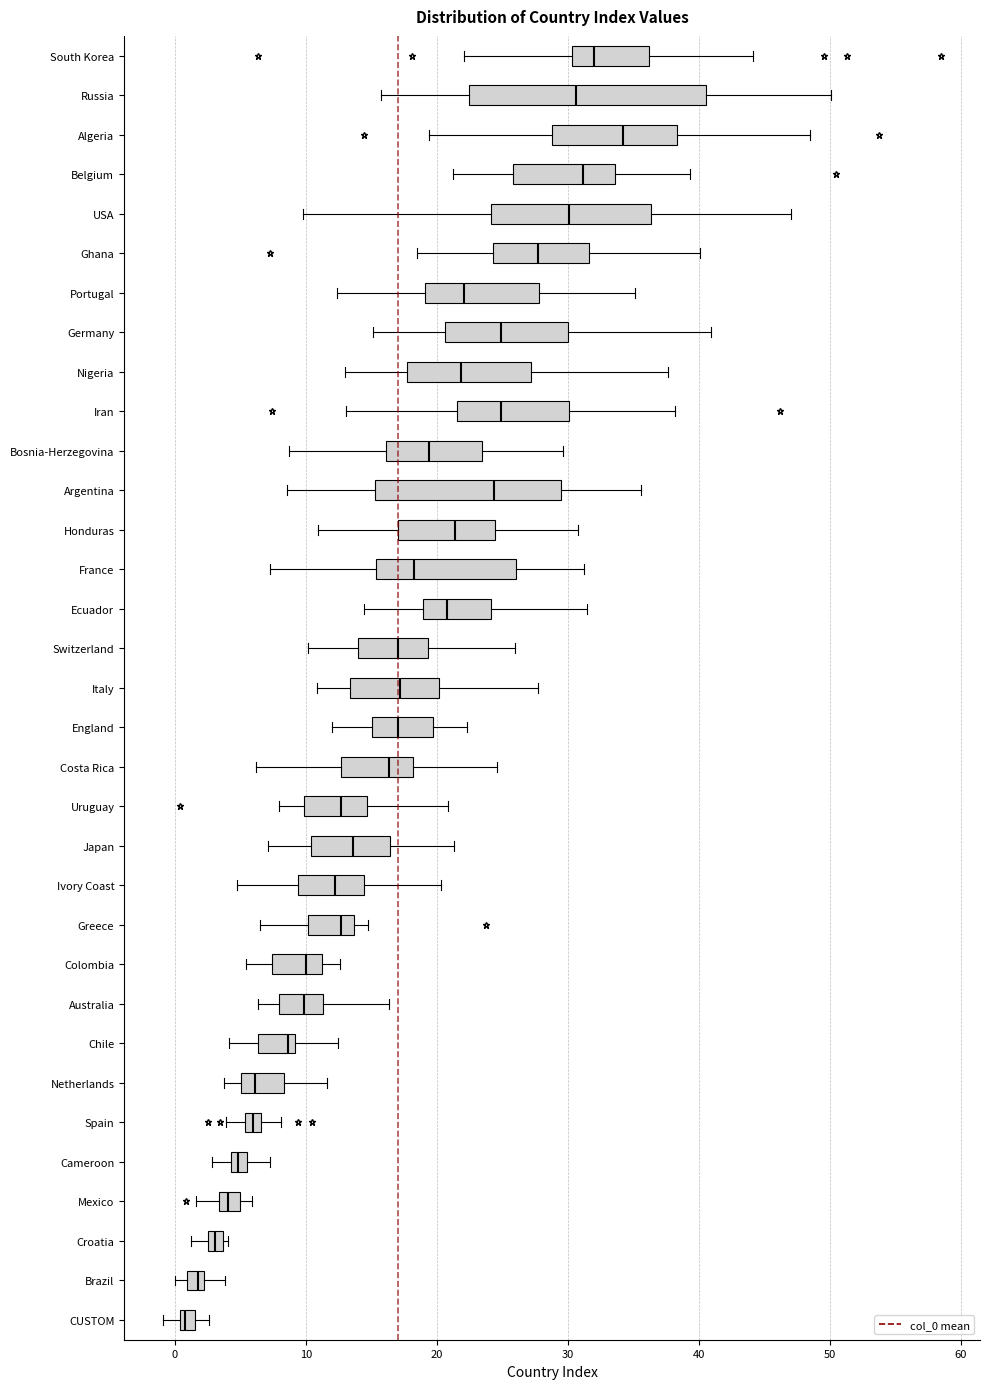

Where does the median line of the box for Croatia sit on the x-axis? The values are not printed on the chart, so give them approximately, as read against the axis.

3